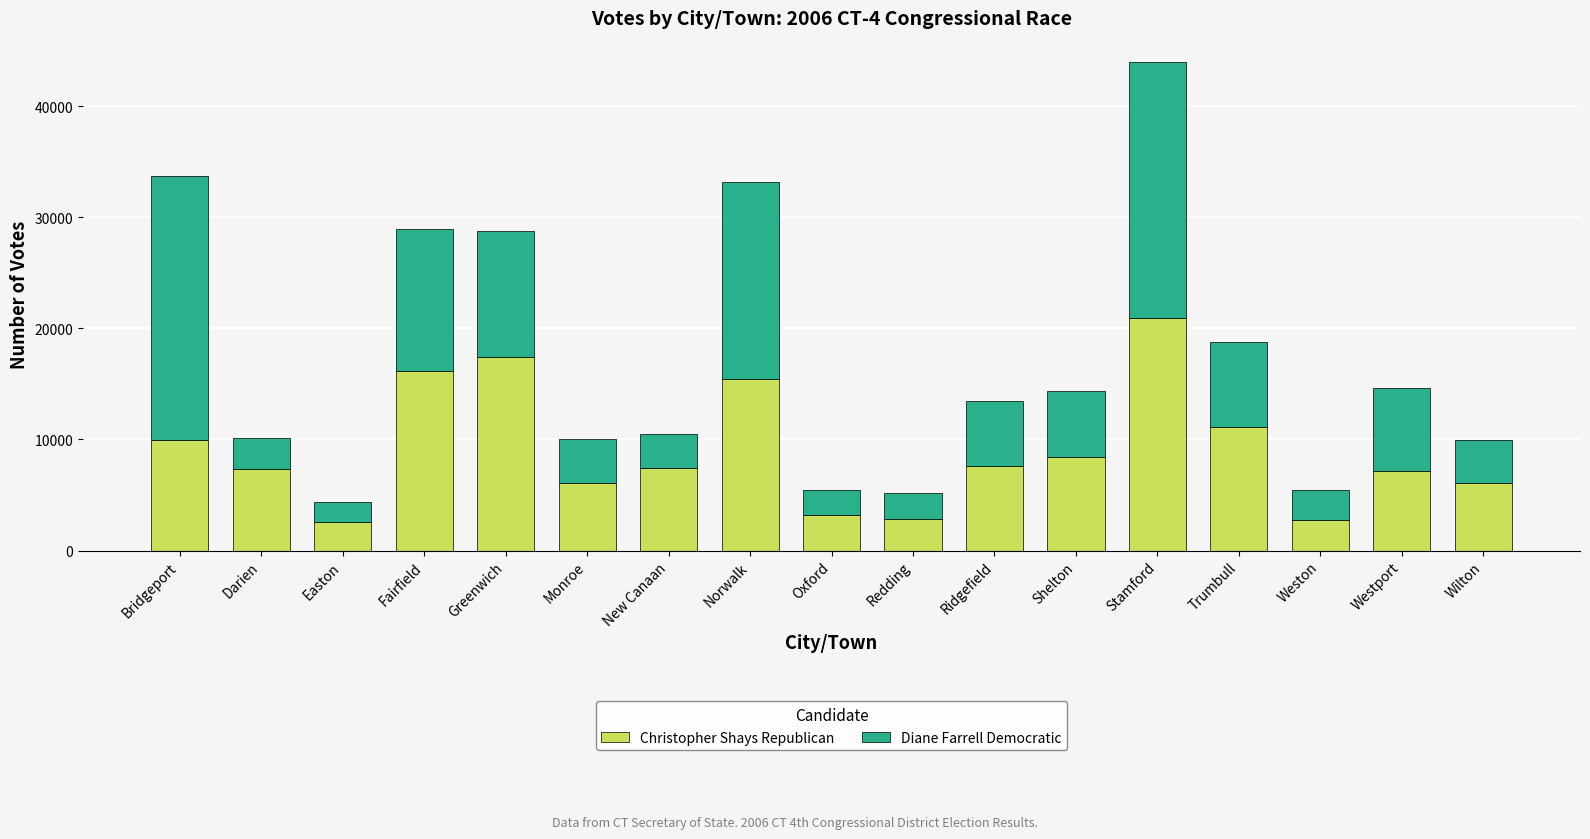

What value does the Christopher Shays Republican series have at Westport?

7174